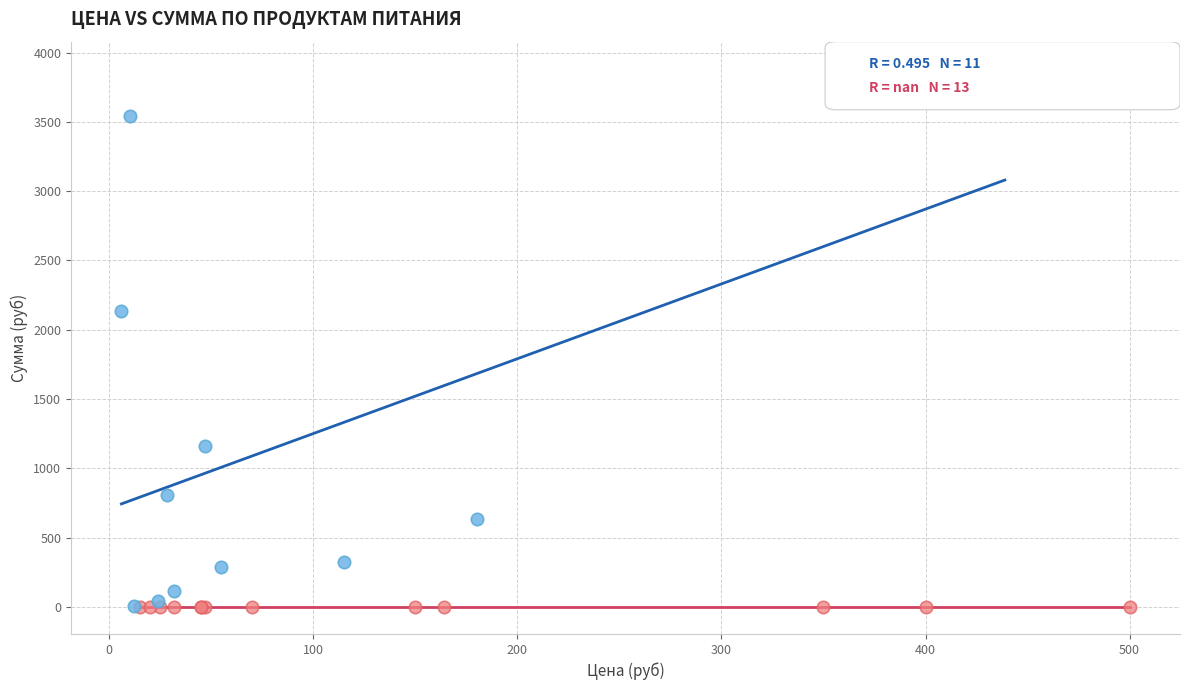

Which series reaches the maximum Y coordinate?

С расходом